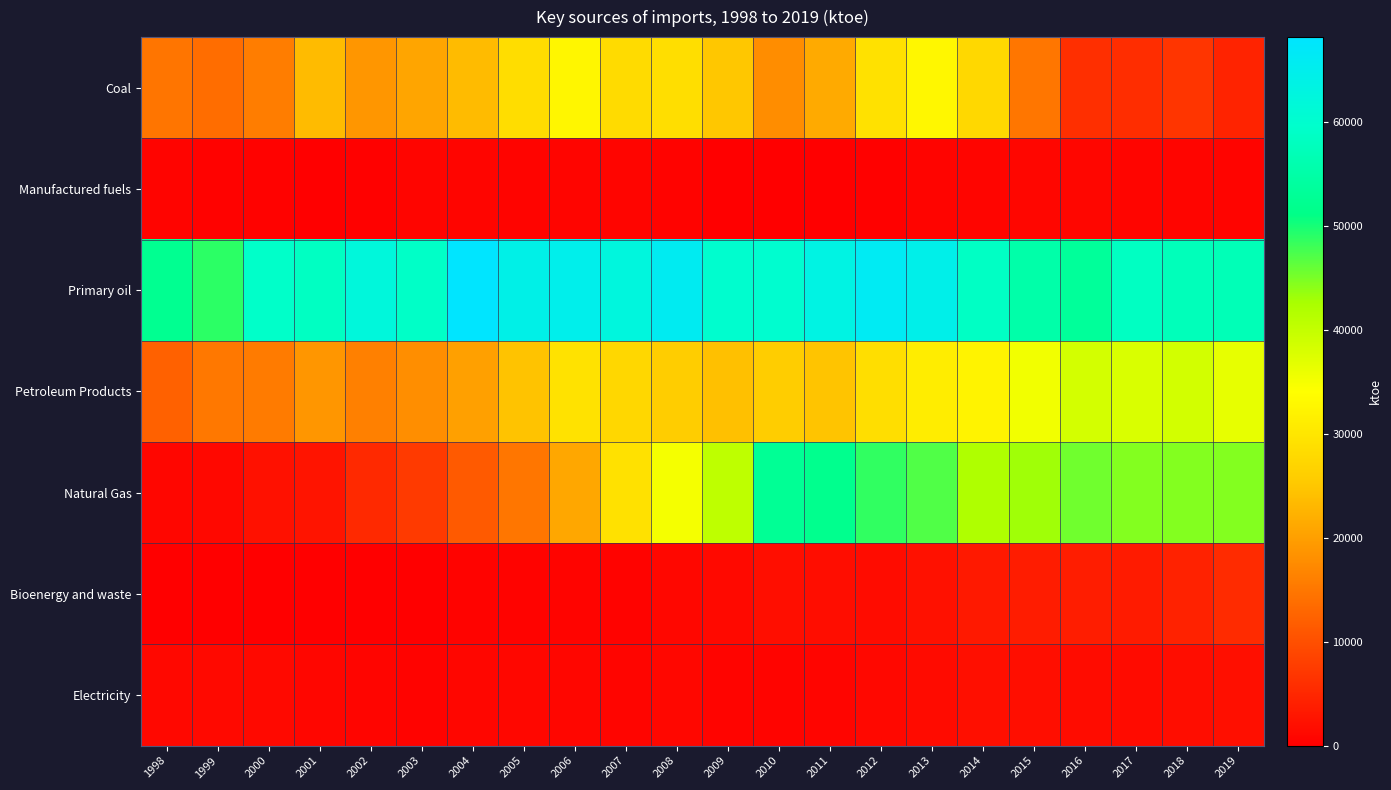

Between 2008 and 2005, which is larger?

2008